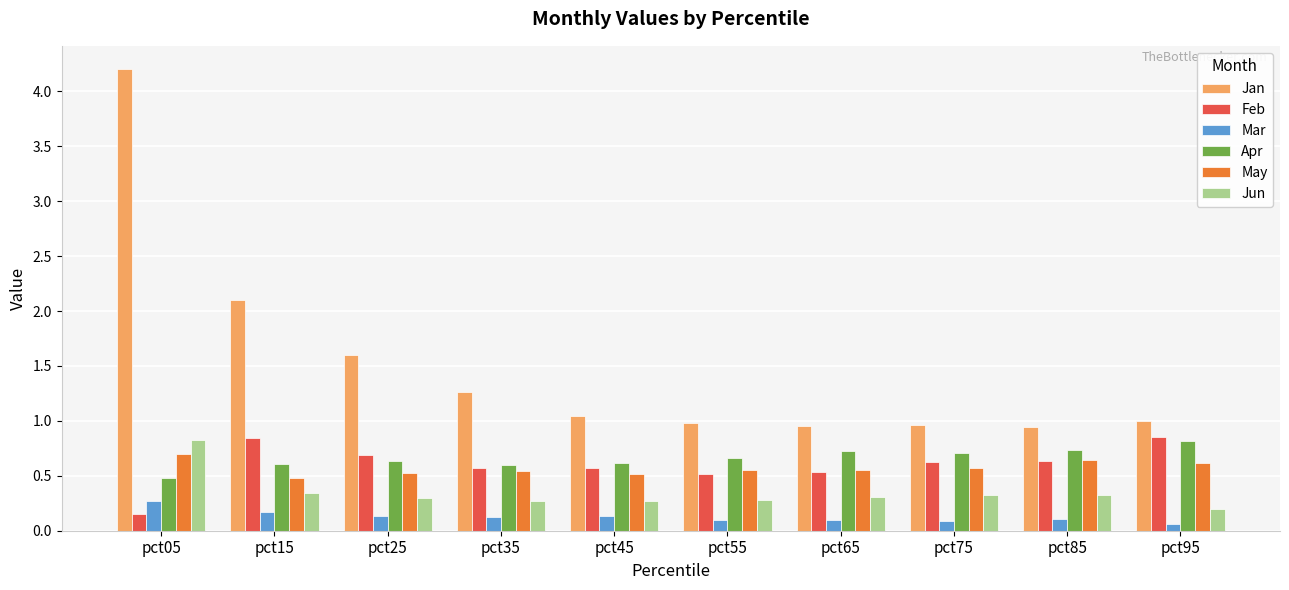

True or false: Jun has a value of 1.1 at pct05.

False